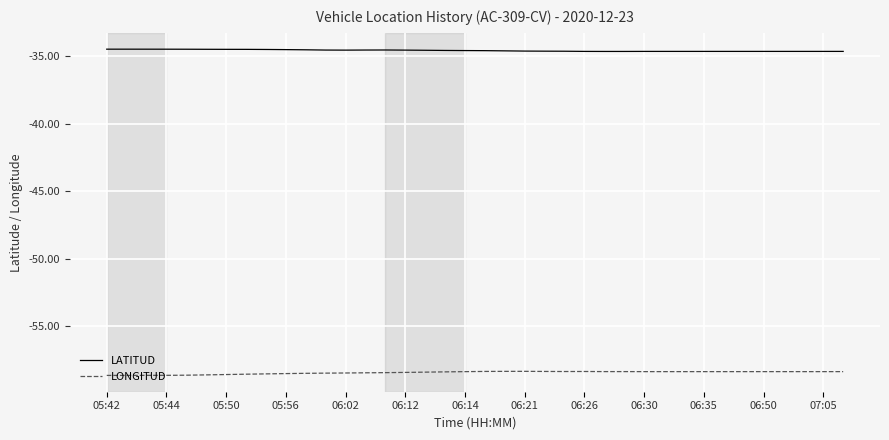

List the series in order of their overall mean, highest first.

LATITUD, LONGITUD